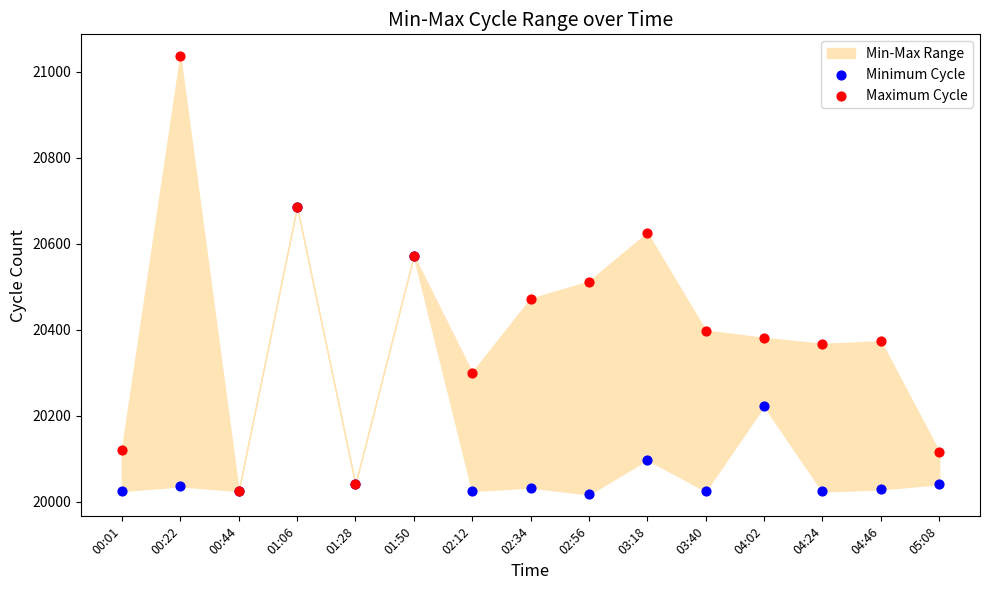

Which series reaches the maximum Y coordinate?

Maximum Cycle